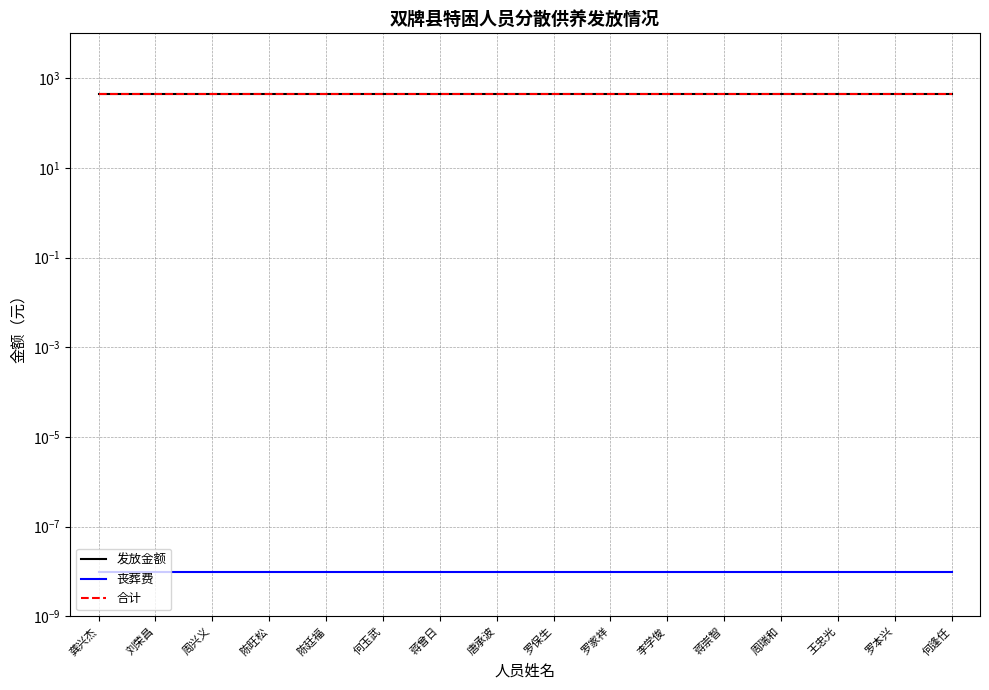

True or false: 合计 has more than 0 points higher than both neighbors.

False